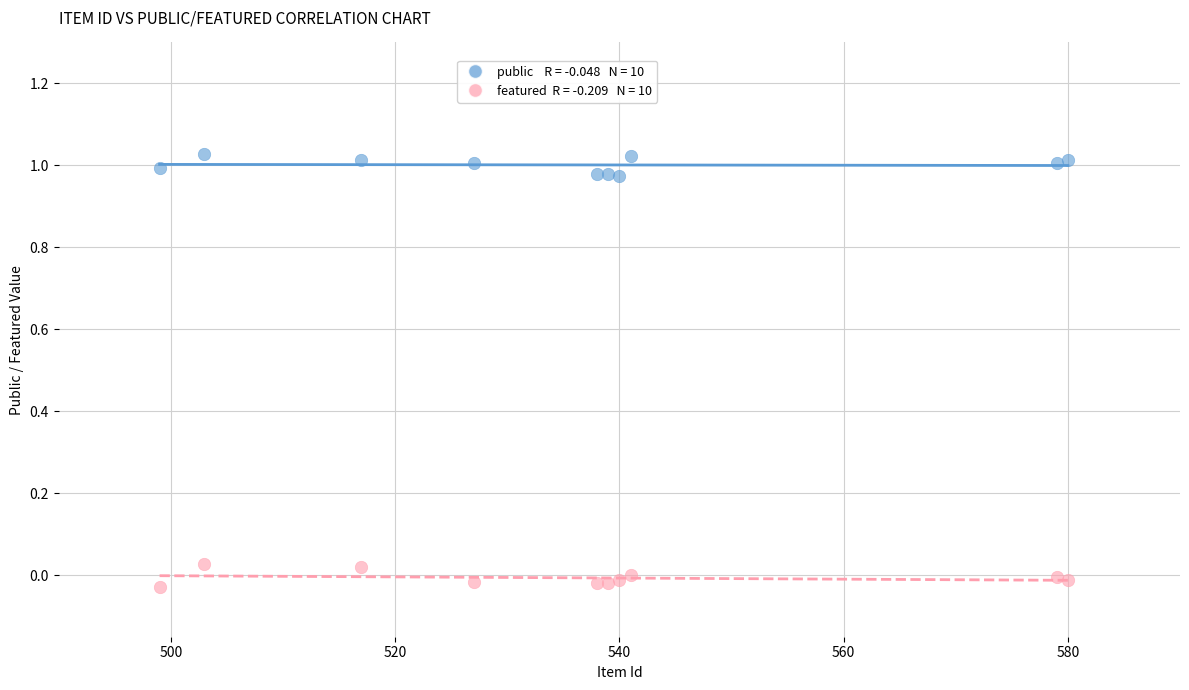

Across all data points, what is the range of Y values (max minus min)?

1.1